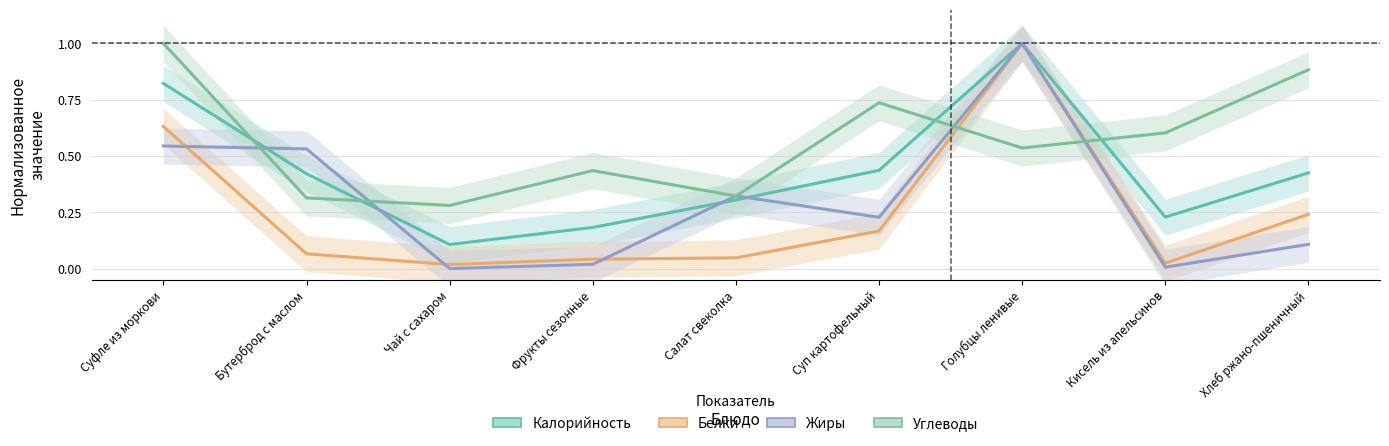

Rank the categories by Углеводы value from lowest to highest.

Чай с сахаром, Бутерброд с маслом, Салат свеколка, Фрукты сезонные, Голубцы ленивые, Кисель из апельсинов, Суп картофельный, Хлеб ржано-пшеничный, Суфле из моркови